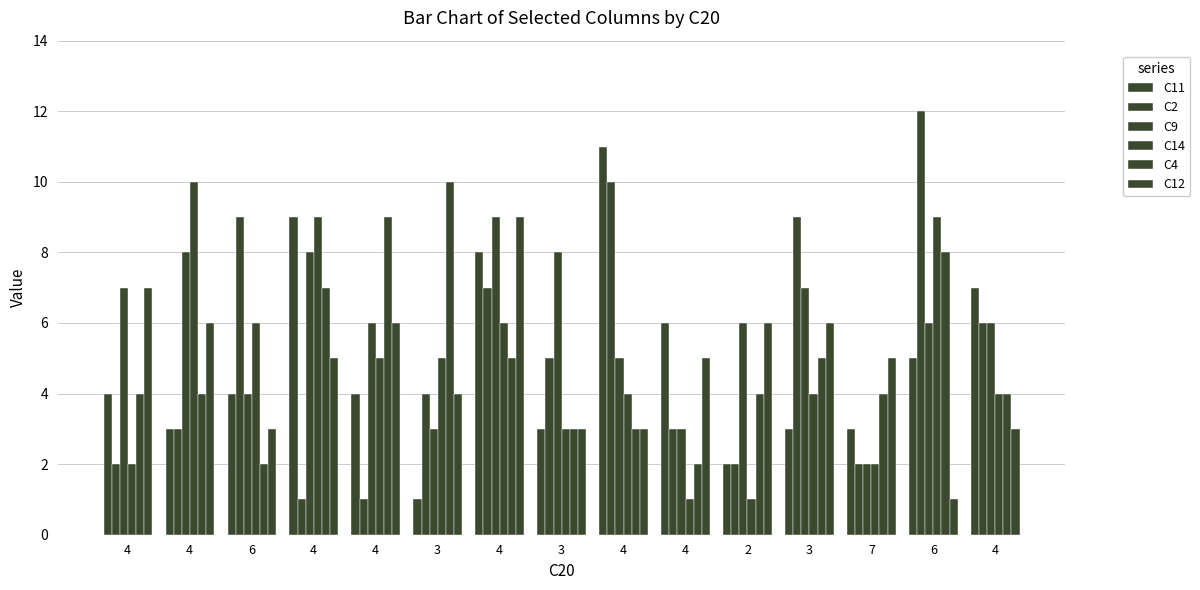

Which category has the highest value in the C2 series?

6